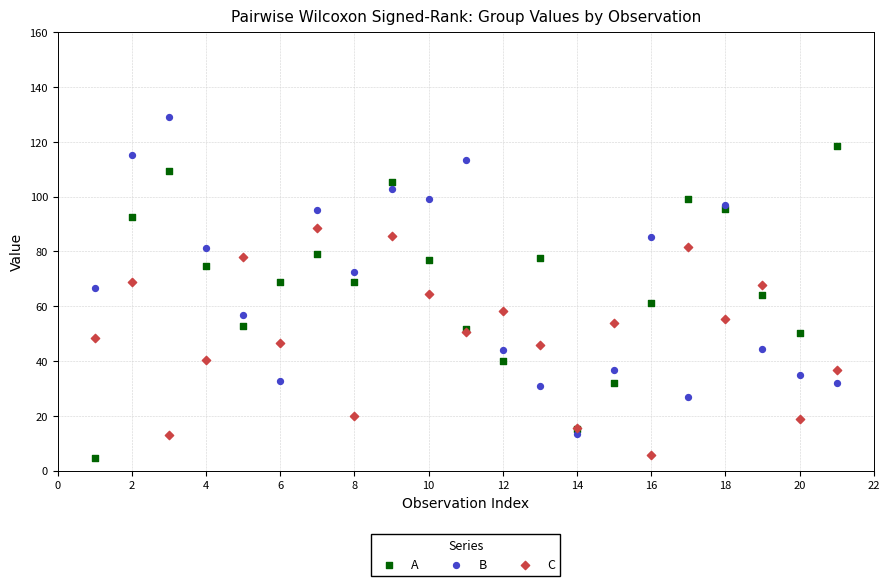

Which series contains the highest Y value?

B